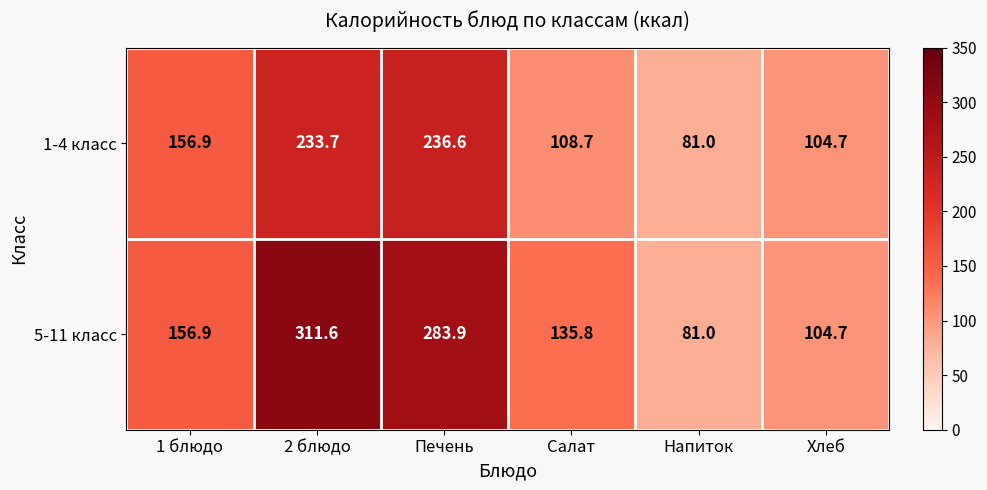

How many categories are shown in the chart?

6